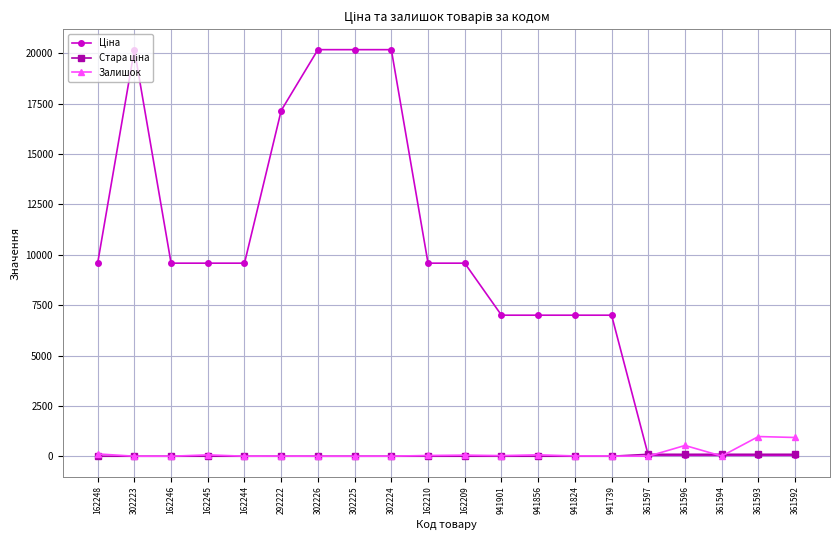

Is it true that Залишок equals 5.0 at 292222?

True